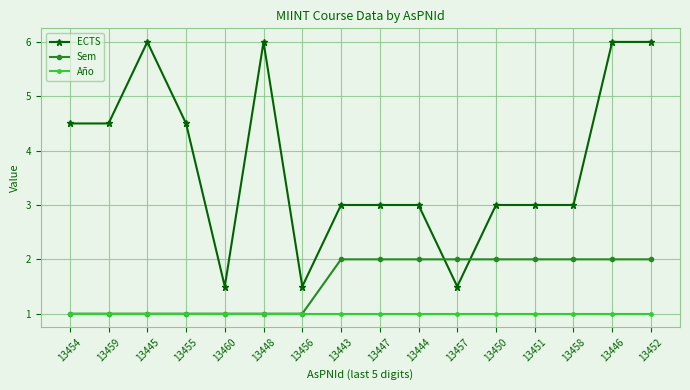

True or false: ECTS and Año cross at least once.

False